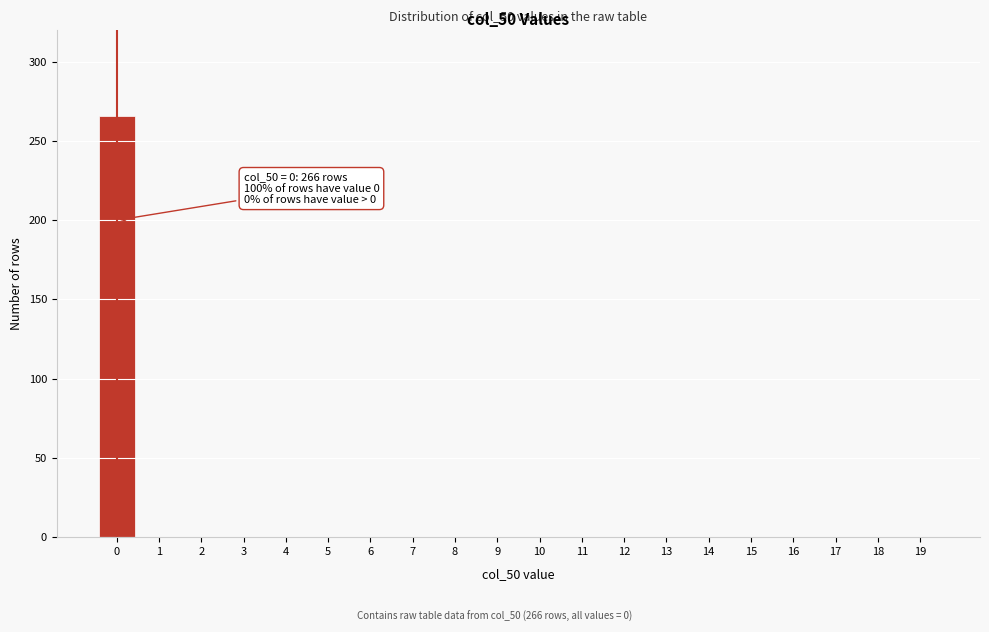

Reading left to right, extract all data points from this chart.

0=266	1=0	2=0	3=0	4=0	5=0	6=0	7=0	8=0	9=0	10=0	11=0	12=0	13=0	14=0	15=0	16=0	17=0	18=0	19=0